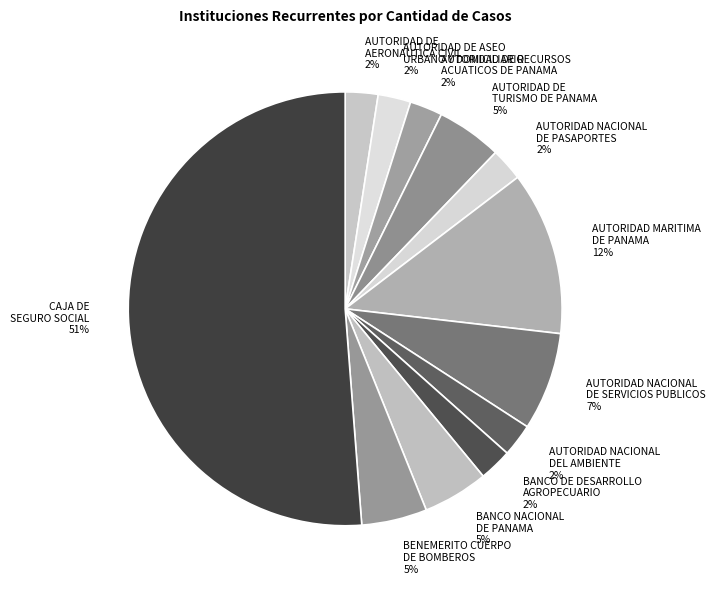

Which slice represents more than half of the pie?

CAJA DE SEGURO SOCIAL